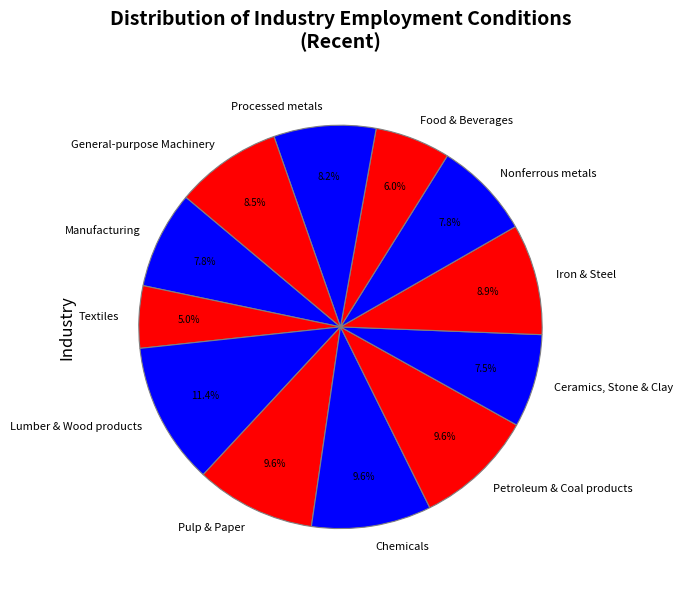

Count the number of slices in the pie.

12